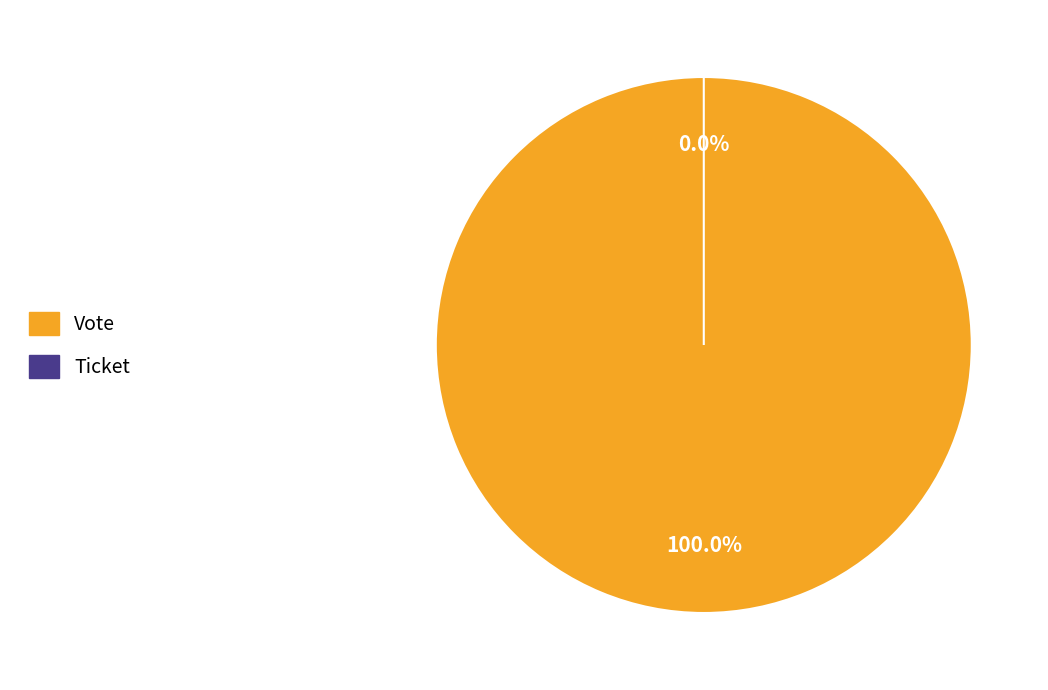

To the nearest percent, what is the combined percentage of Ticket and Vote?

100%